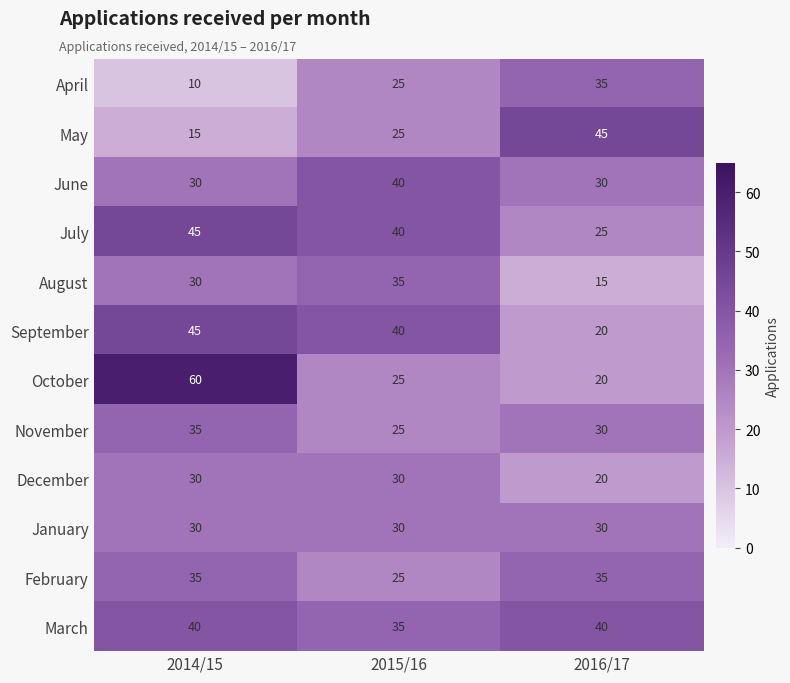

What is the sum of the June values at 2015/16 and 2016/17?

70